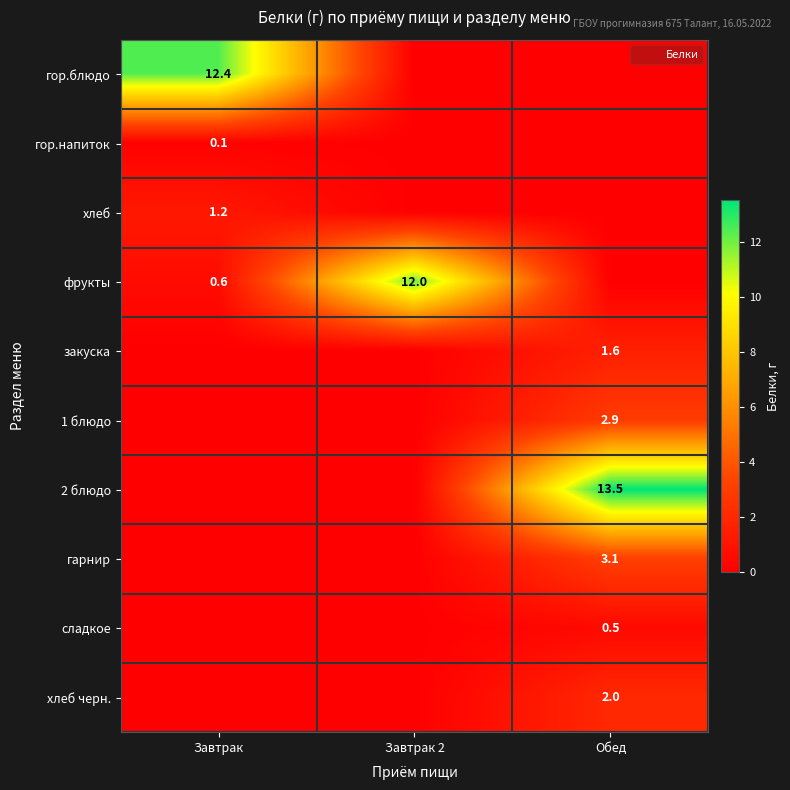

What is the total value across all series at Завтрак?

14.3